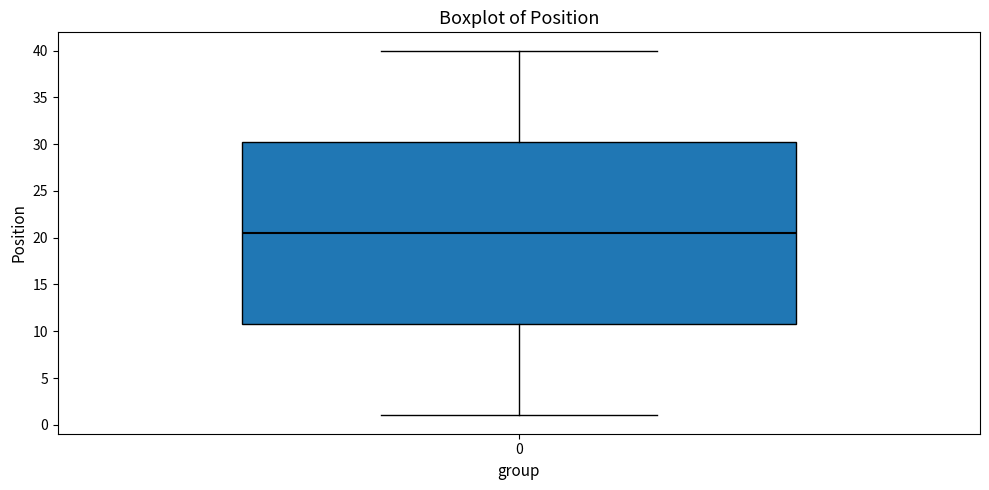

Transcribe this box plot: give where the median line is, the range the box spans, and where the two whiskers end, as read against the y-axis. The values are not printed on the chart, so give them approximately, as read against the axis.

median 20.5, box 11.0 to 30.5, whiskers 1.0 to 40.0